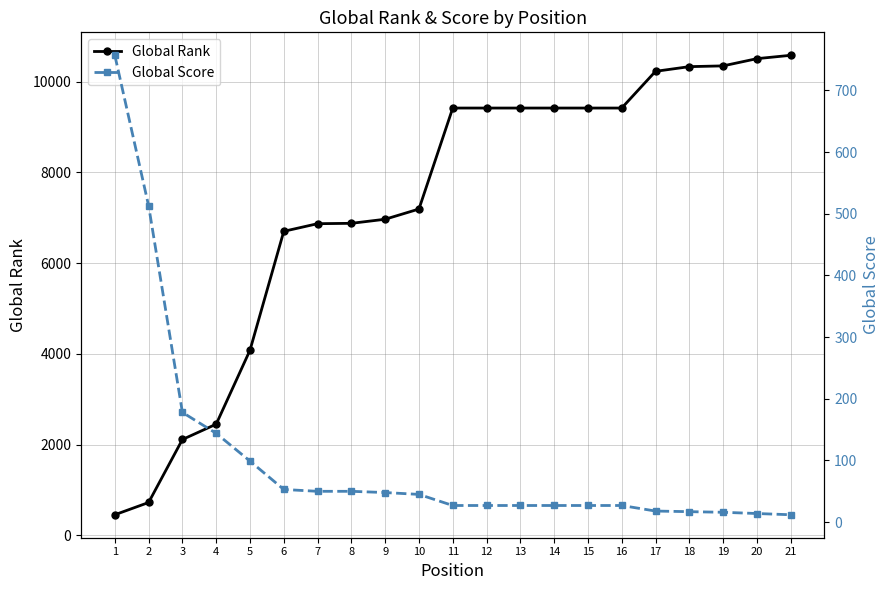

Which series has the largest total across all categories?

Global Rank